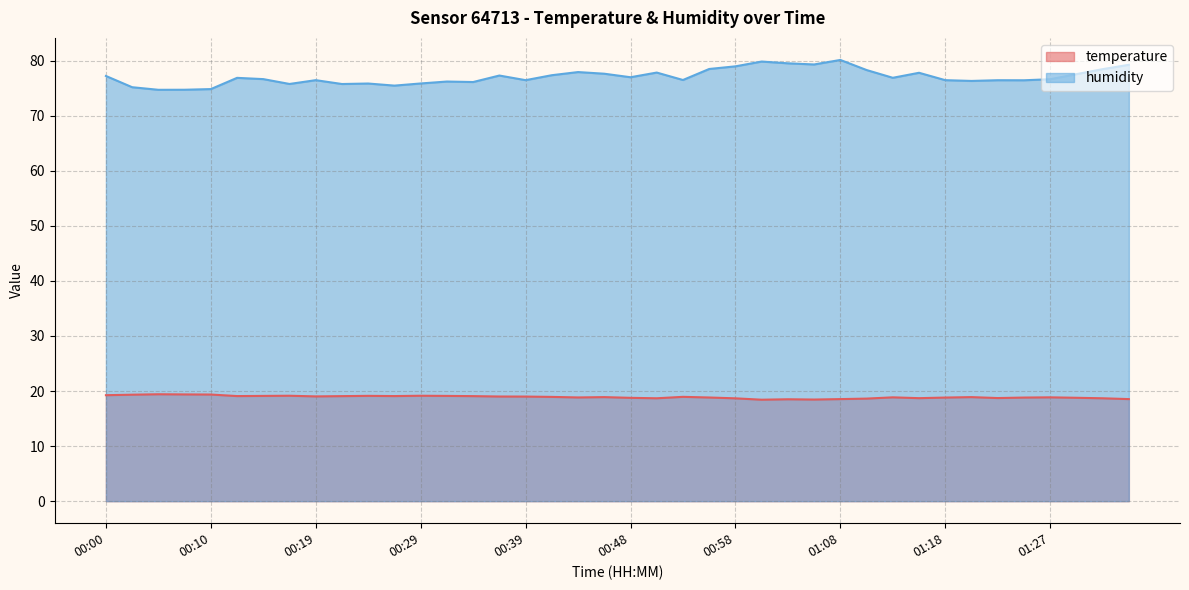

What is the label of the 30th point from the right?

00:24